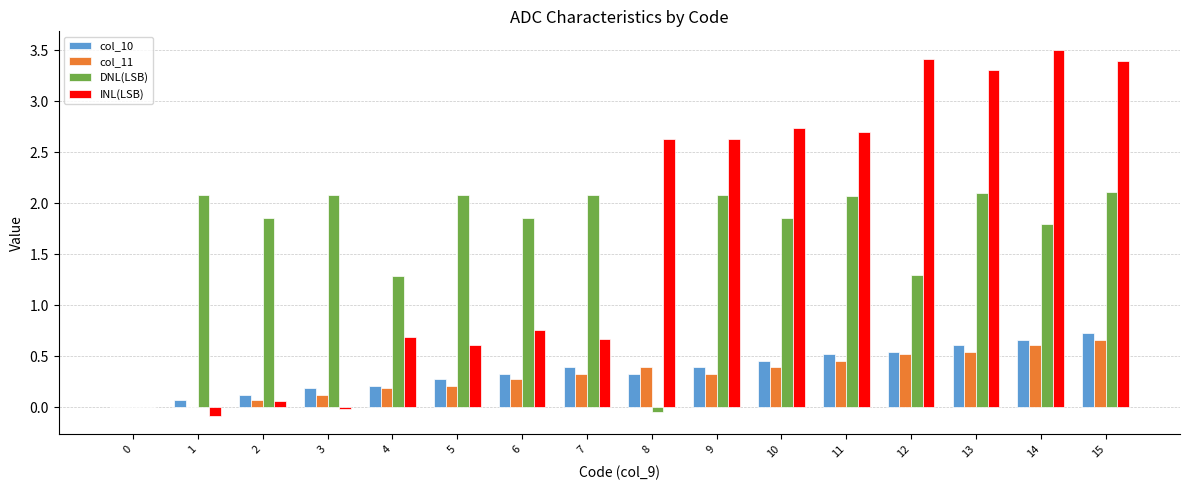

True or false: col_10 has a value of 0.6 at 9.

False